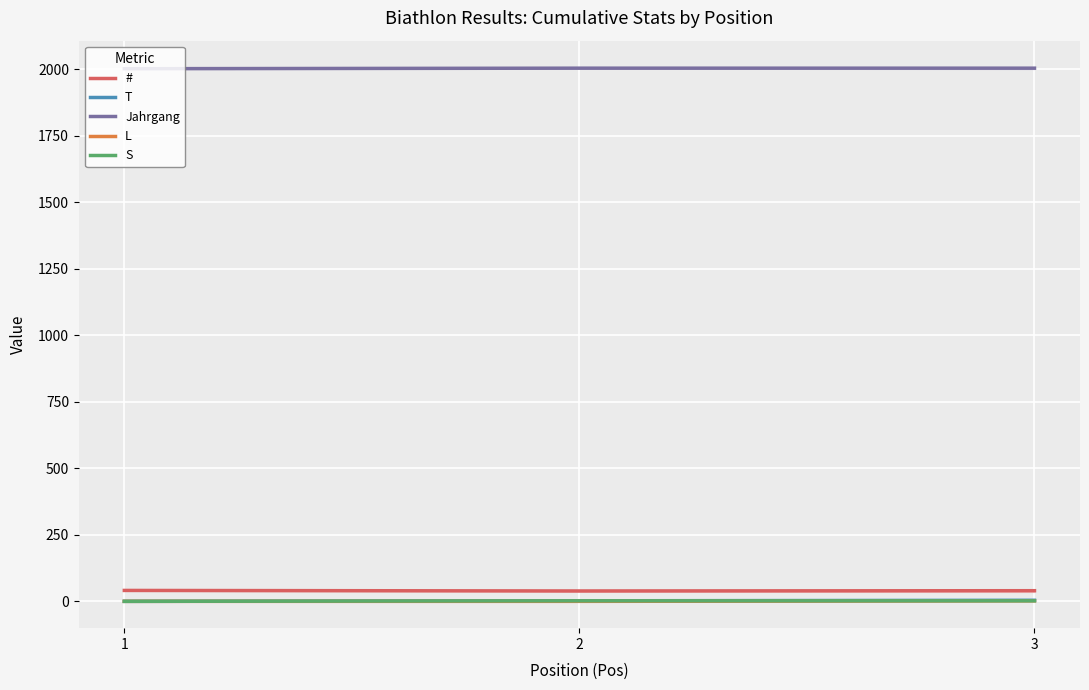

True or false: T has a value of 4 at 3.

True